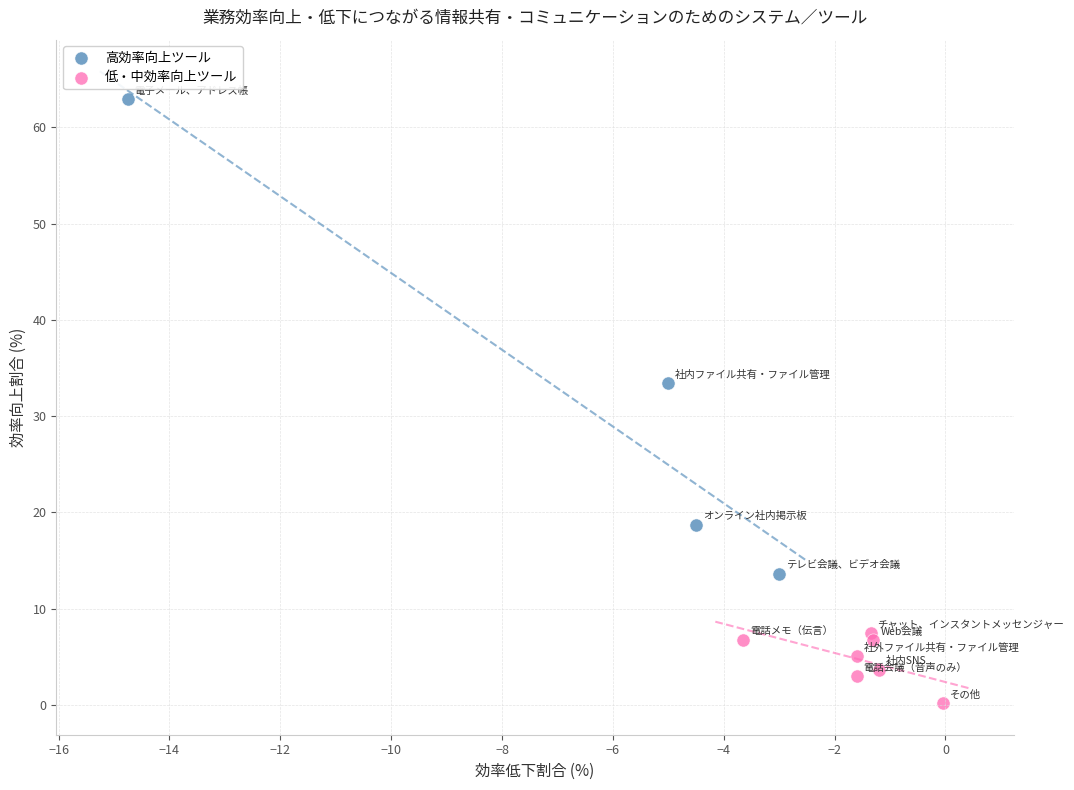

Which series reaches the maximum Y coordinate?

高効率向上ツール